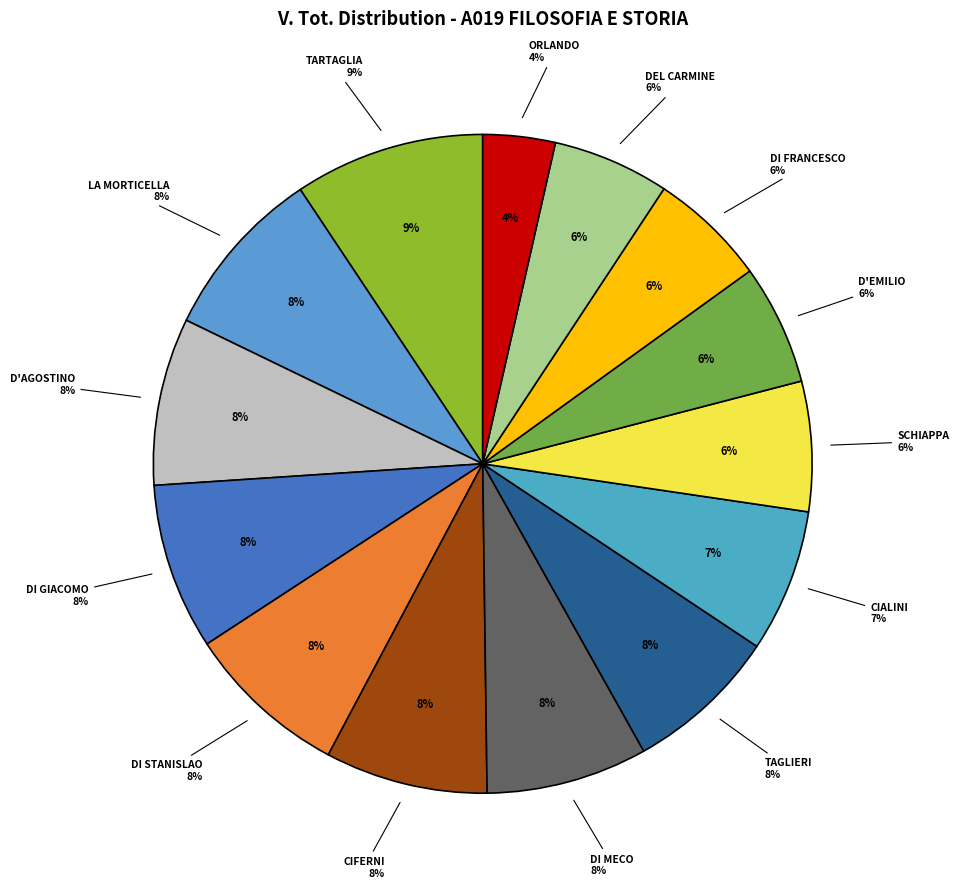

What is the ratio of the value at TAGLIERI to the value at TARTAGLIA?

0.8